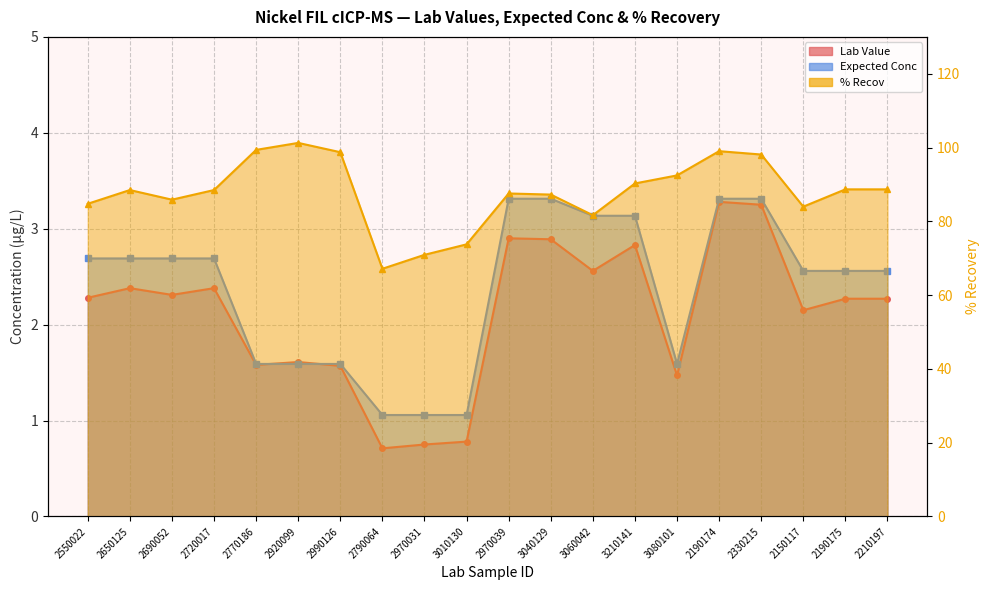

Is the value of % Recov at 2920099 greater than the value of Expected Conc at 2650125?

Yes